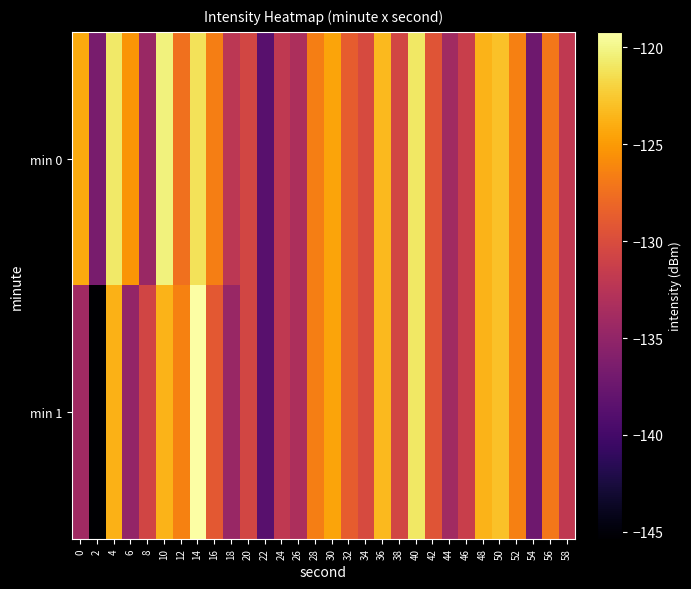

Which series has the largest range (max minus min)?

min 1